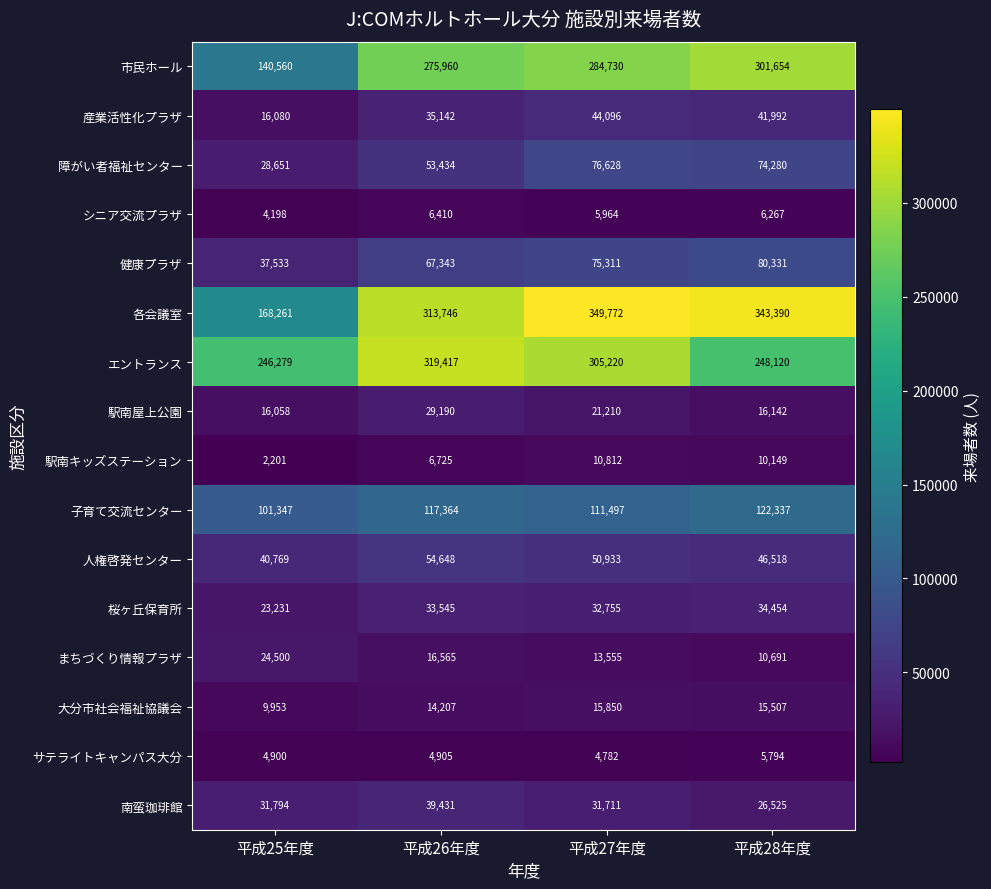

Is it true that 駅南屋上公園 equals 21210 at 平成27年度?

True